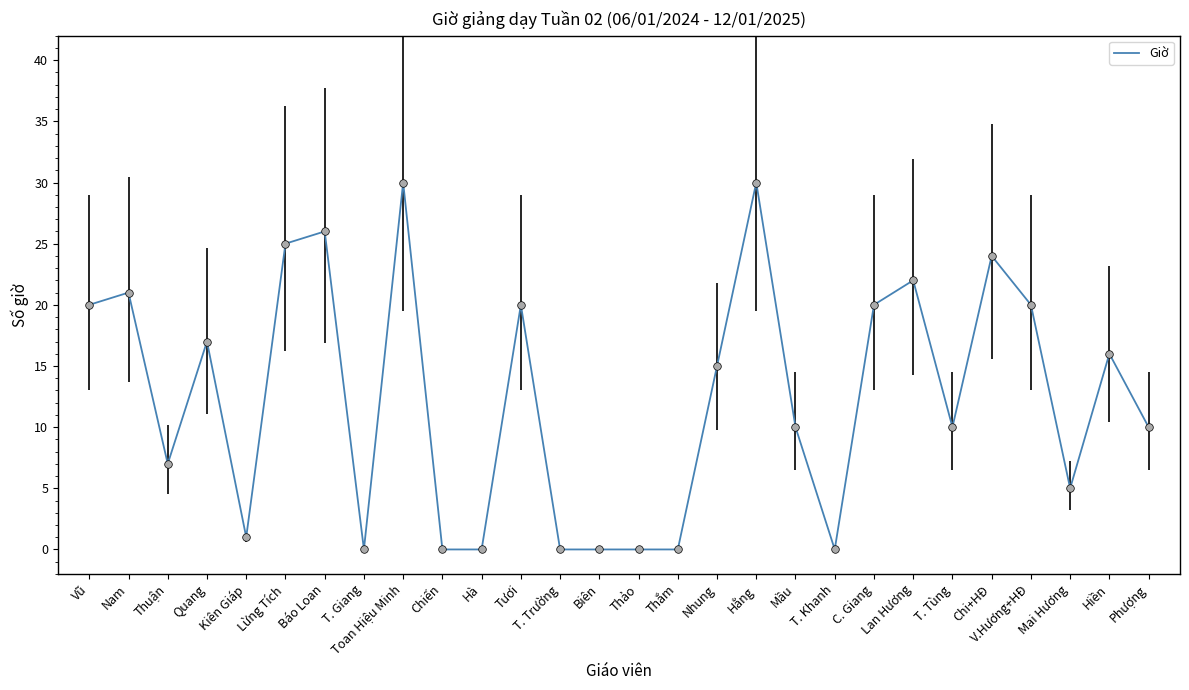

What is the change in value from Lừng Tích to Mầu?

-15